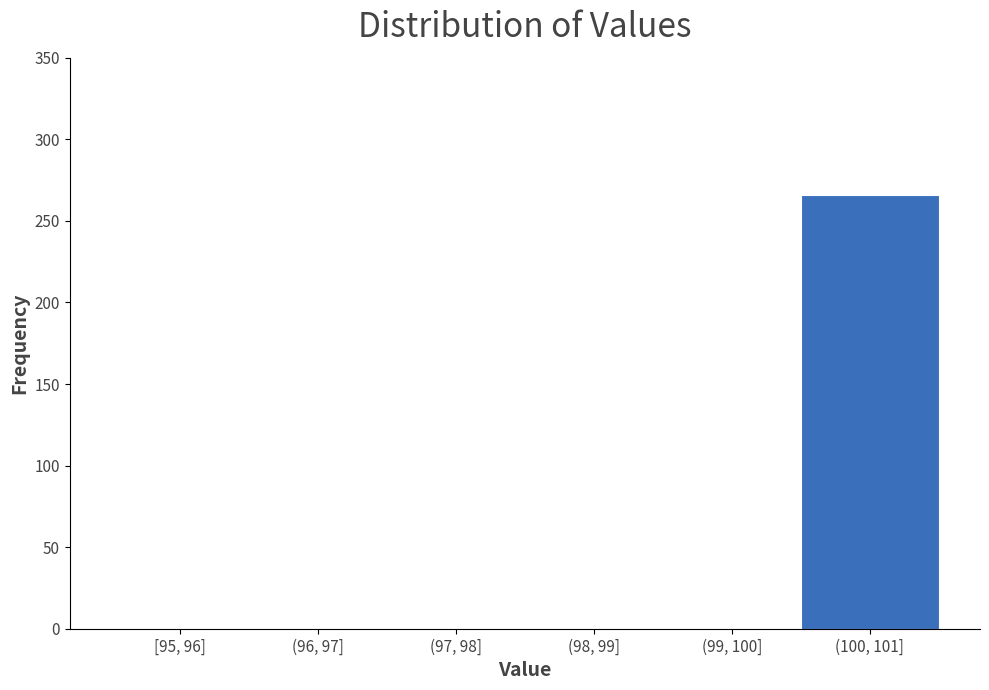

Reading left to right, what are all the values shown in this chart?

[95, 96]=0	(96, 97]=0	(97, 98]=0	(98, 99]=0	(99, 100]=0	(100, 101]=266